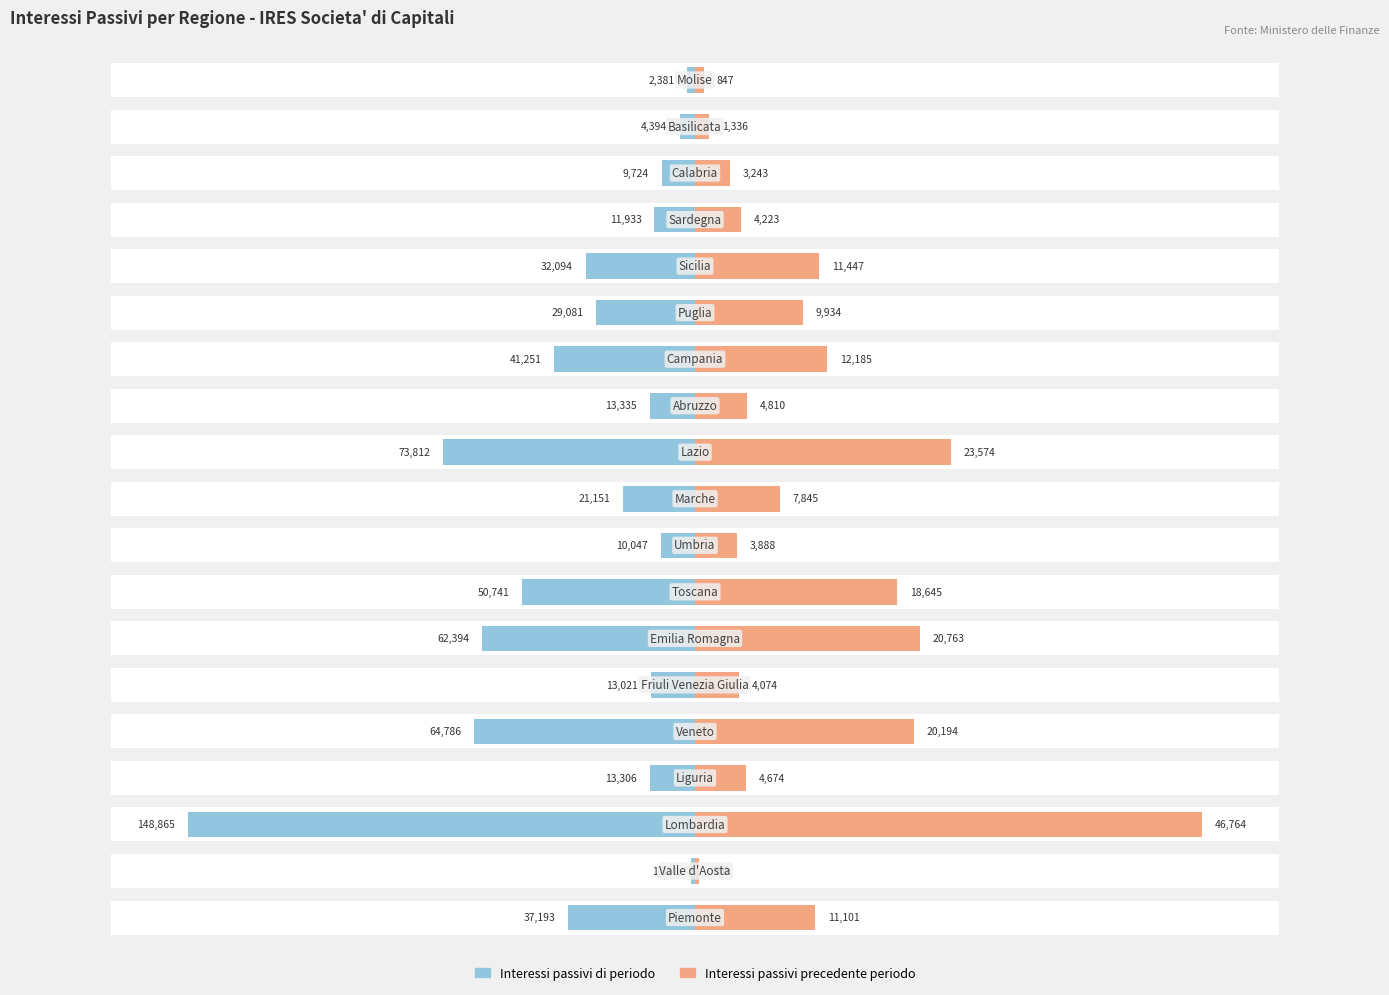

At how many categories does at least one series exceed 0?

19